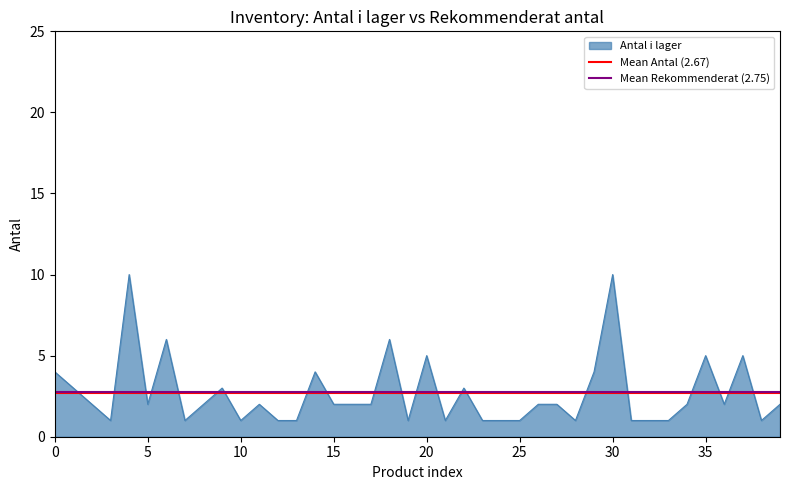

List the series in order of their overall mean, highest first.

Mean Rekommenderat (2.75), Mean Antal (2.67)